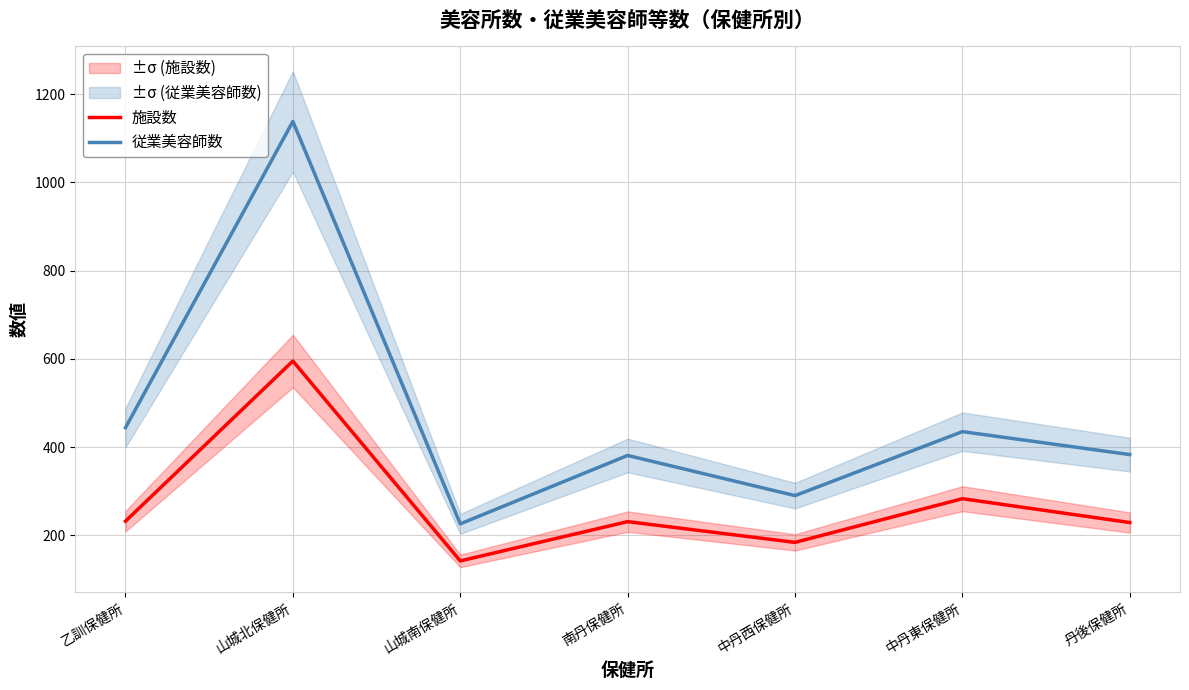

Which series has the widest spread of values?

従業美容師数